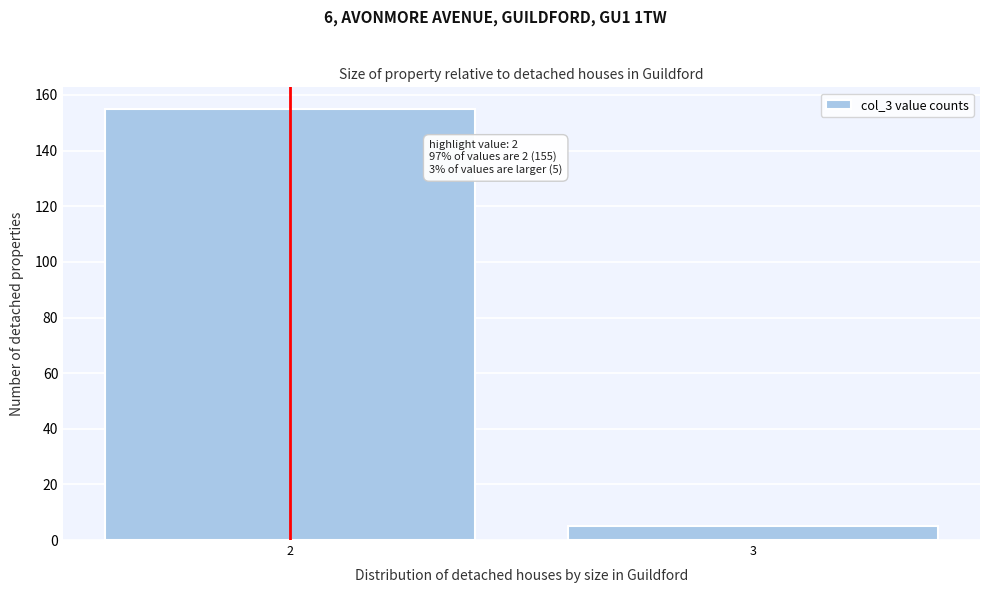

Reading left to right, extract all data points from this chart.

155	5